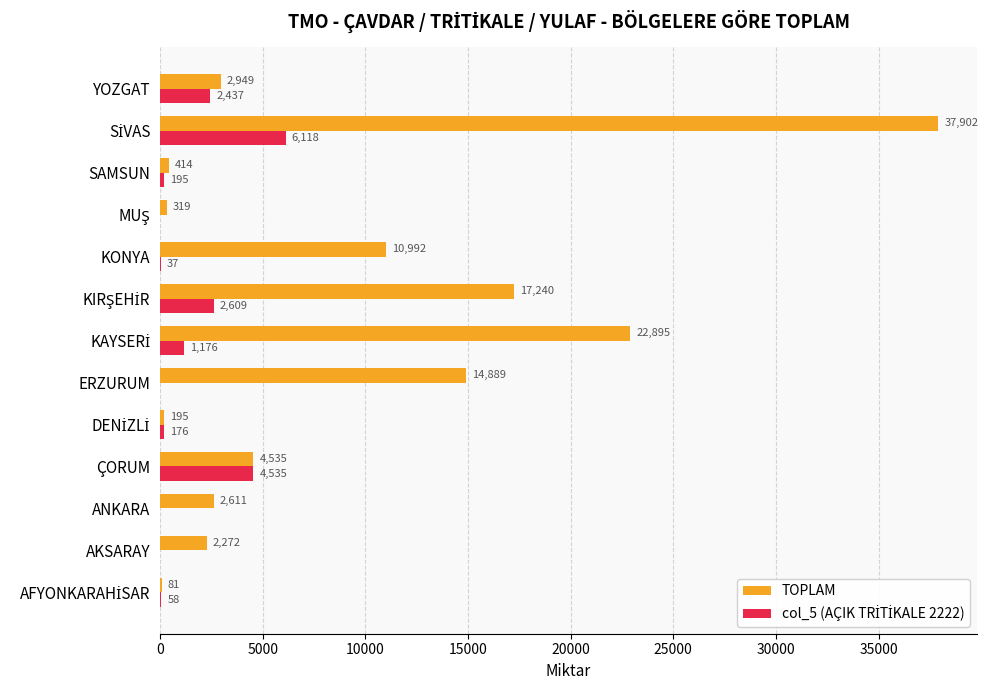

How many distinct data groups are displayed?

2